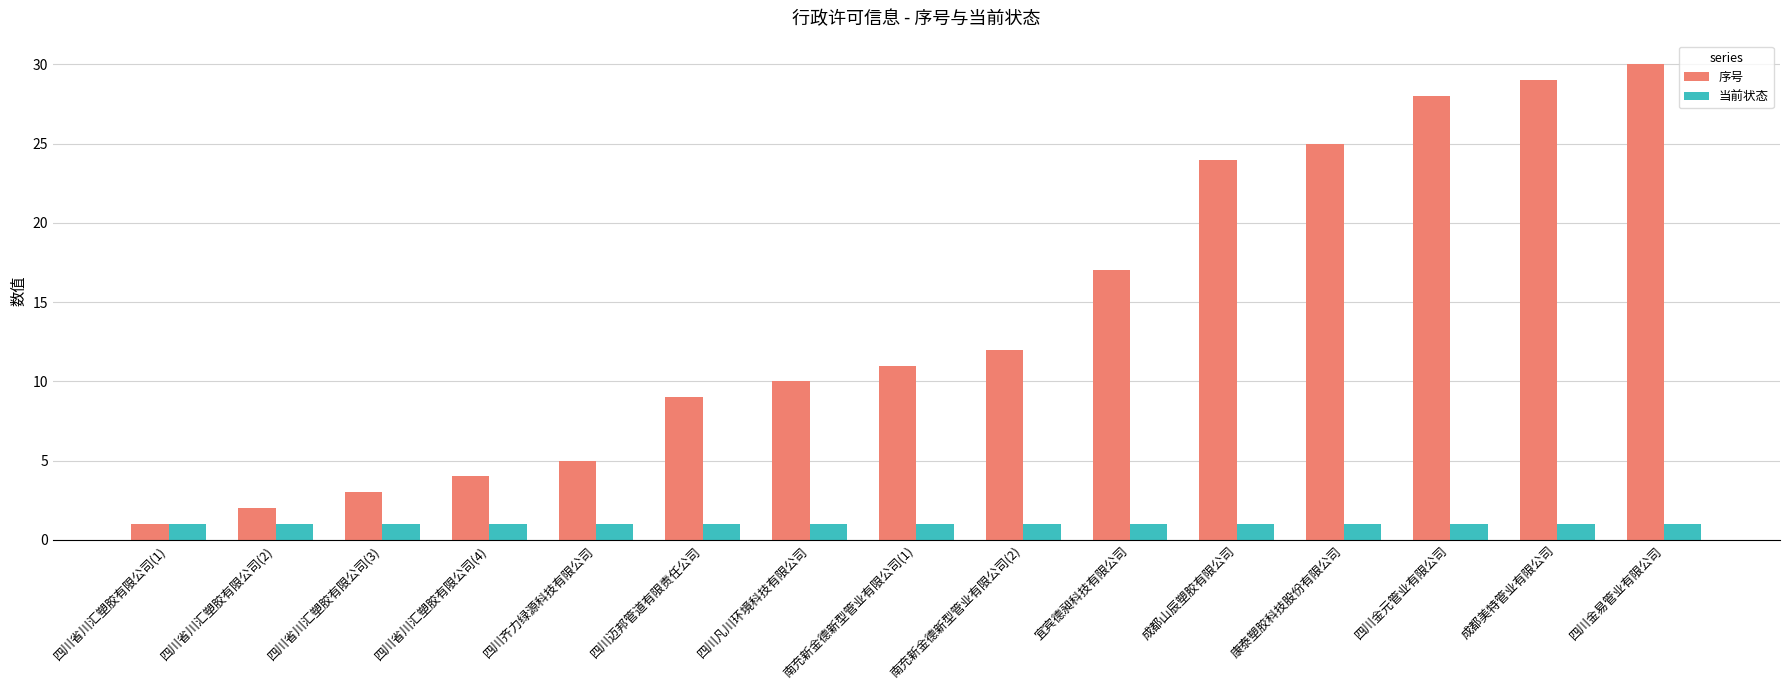

How many series are shown in this chart?

2